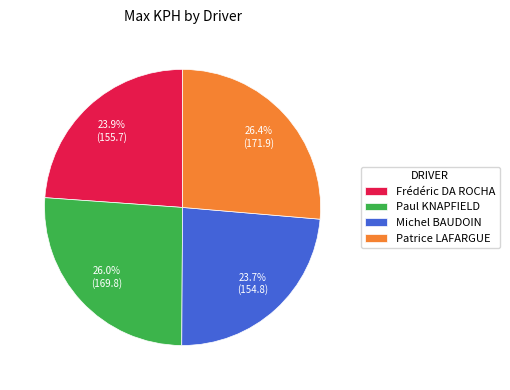

How many segments does this pie chart have?

4